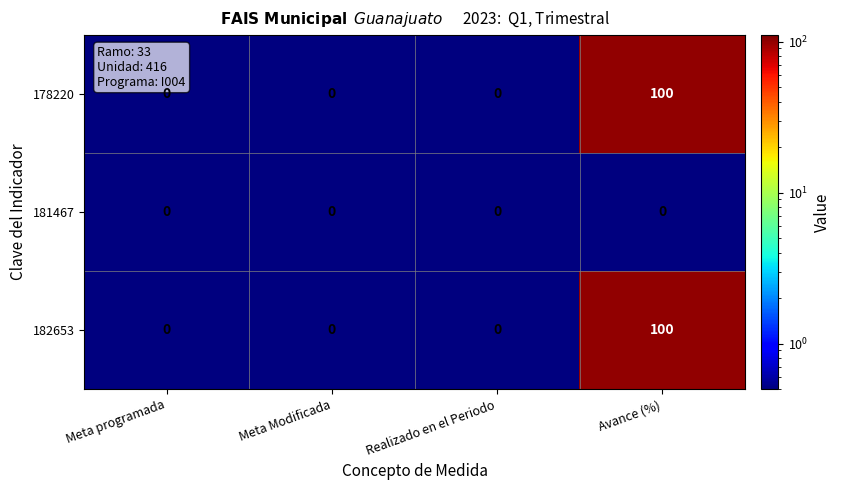

The 182653 series shows 32 at Meta programada. True or false?

False